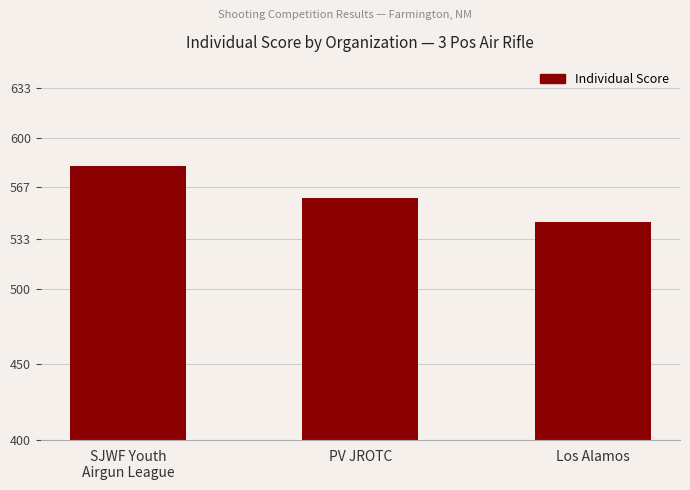

How many values are between 544 and 581?

3